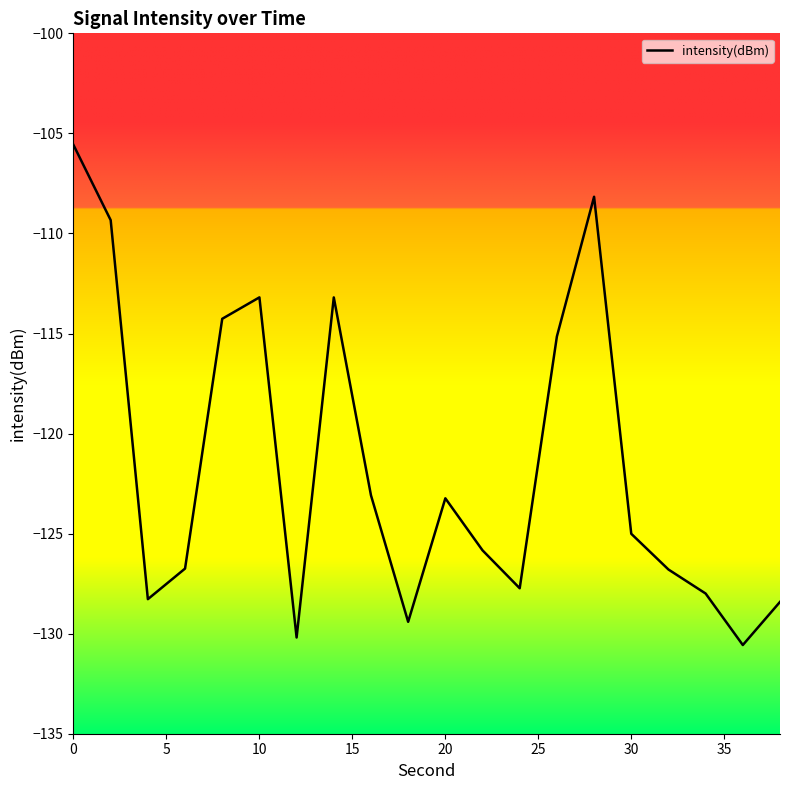

What is the greatest value displayed?

-105.6